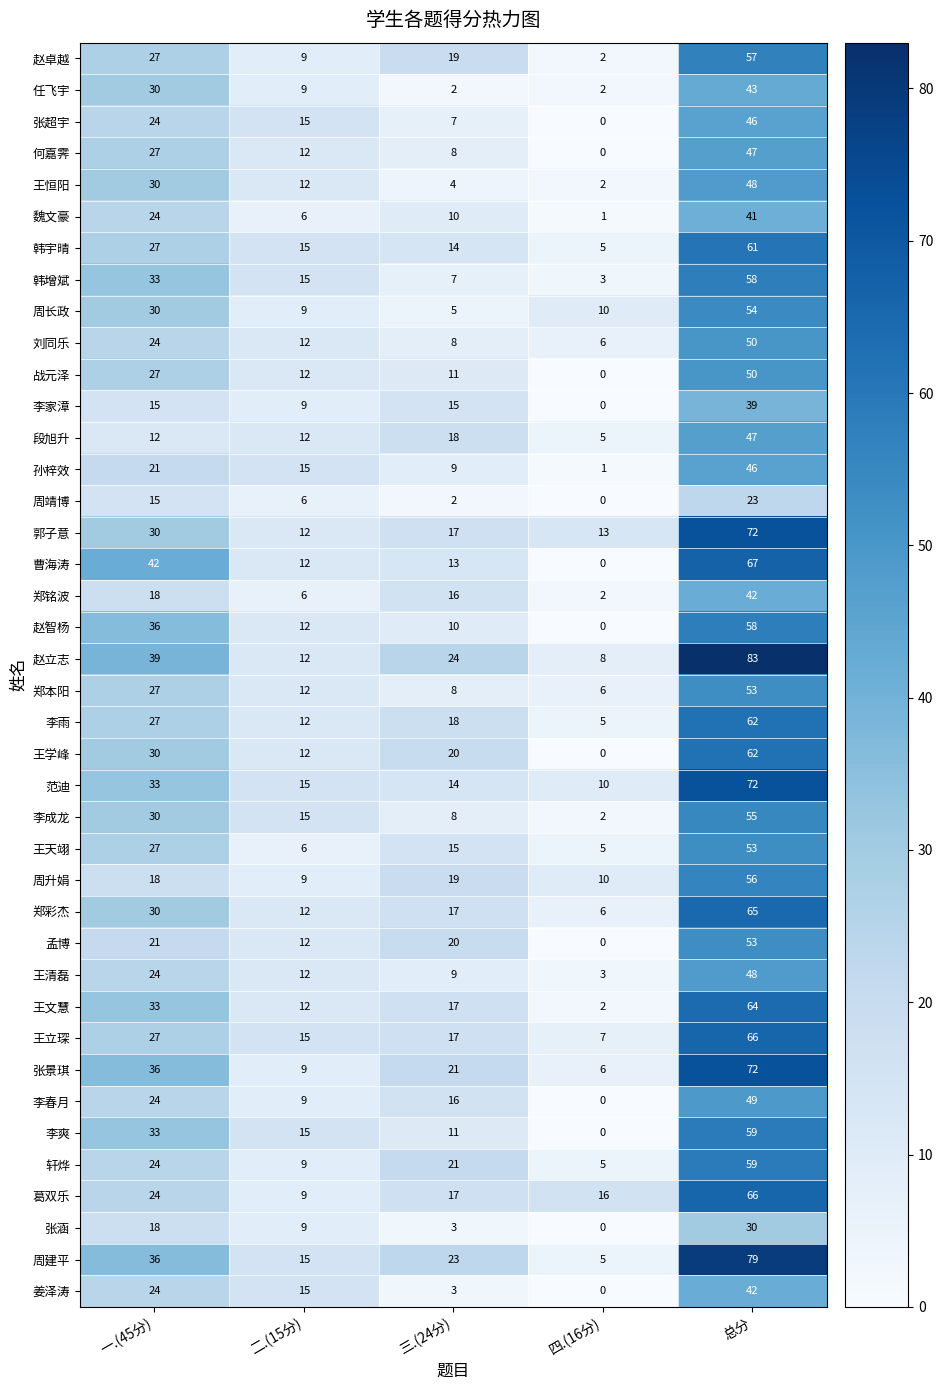

The 郑彩杰 series shows 16 at 二.(15分). True or false?

False